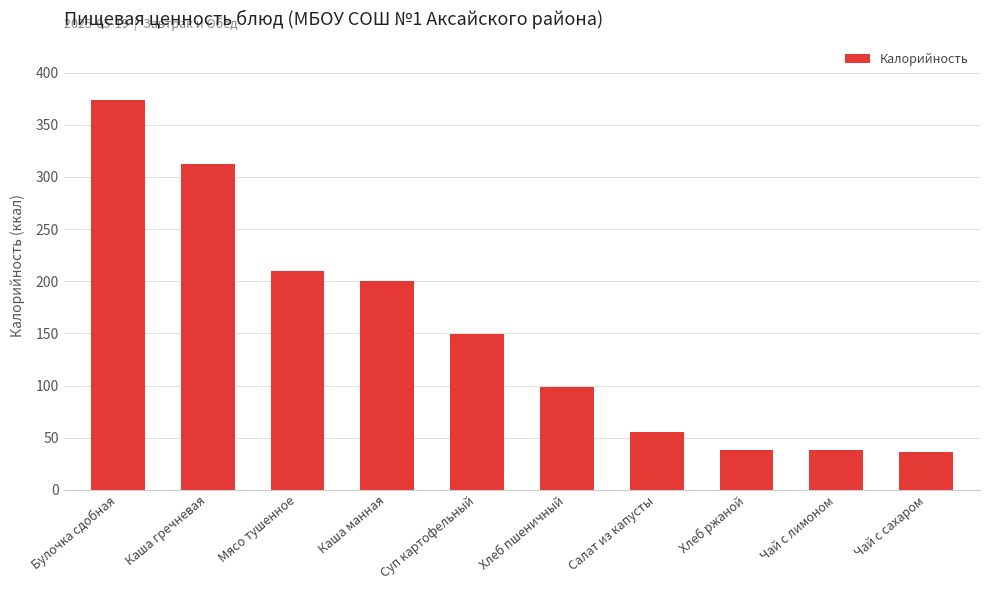

What is the difference between the maximum and minimum values?

337.5